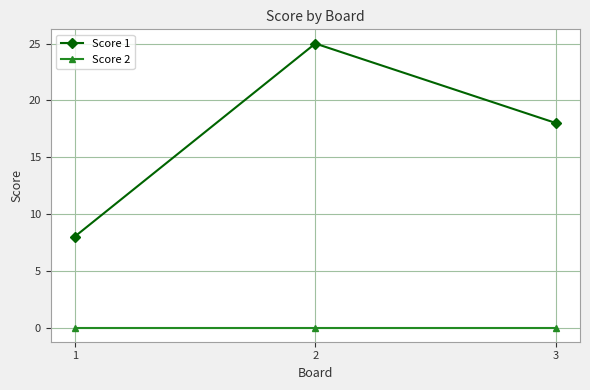

What is the value of the Score 1 point at the 1st from the left?

8